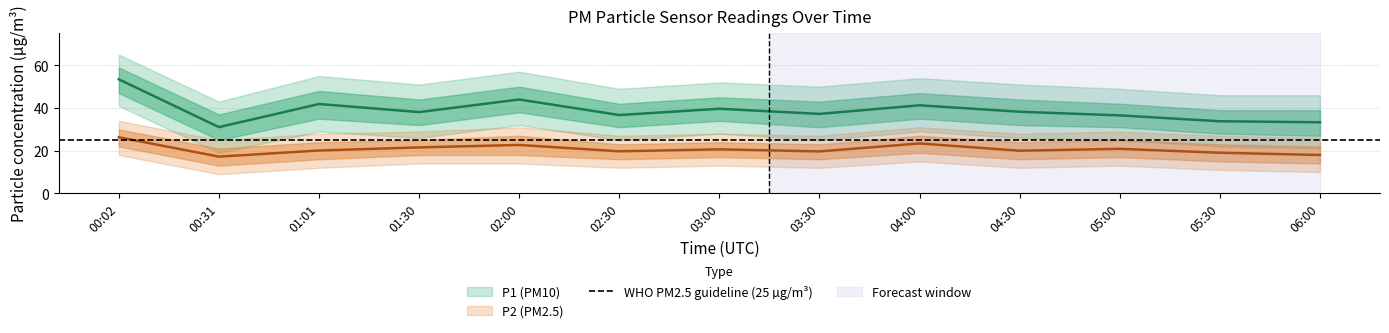

What position from the right is 02:00?

9